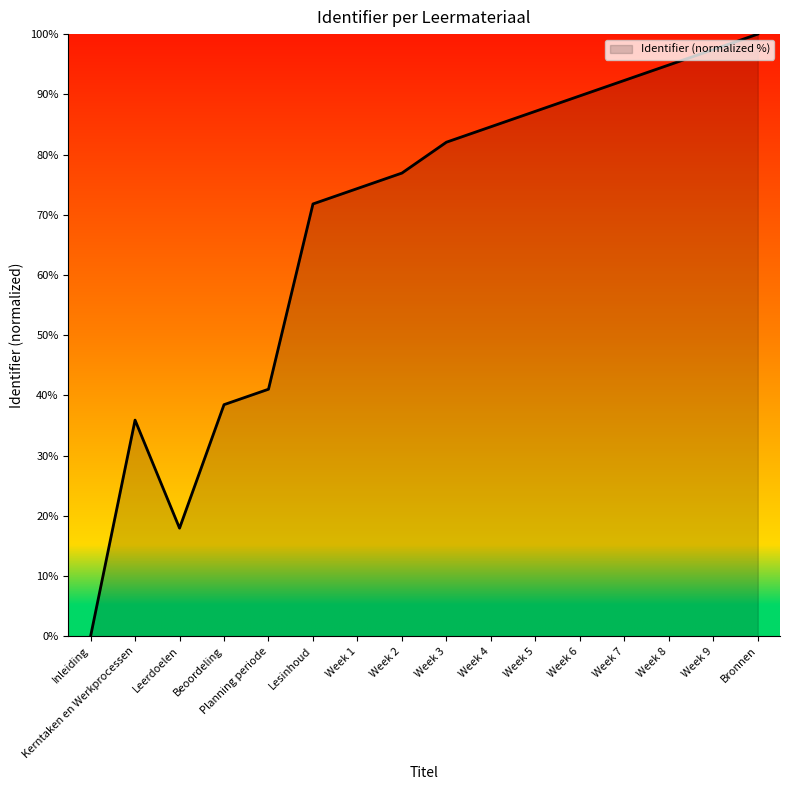

What is the average value?

67.8